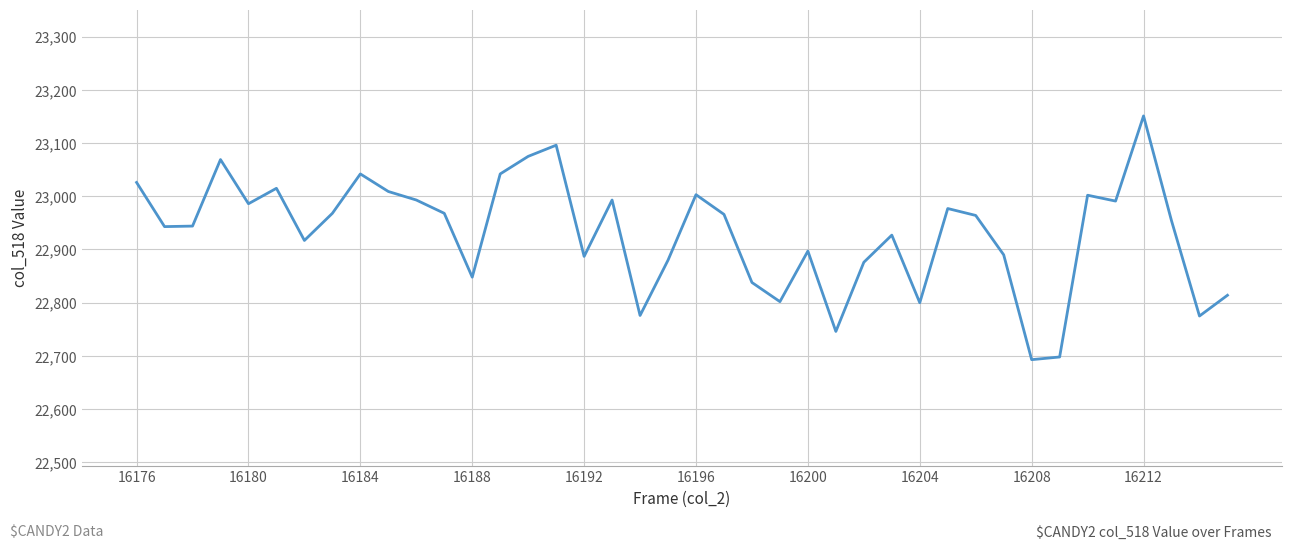

What is the difference between the maximum and minimum values?

458